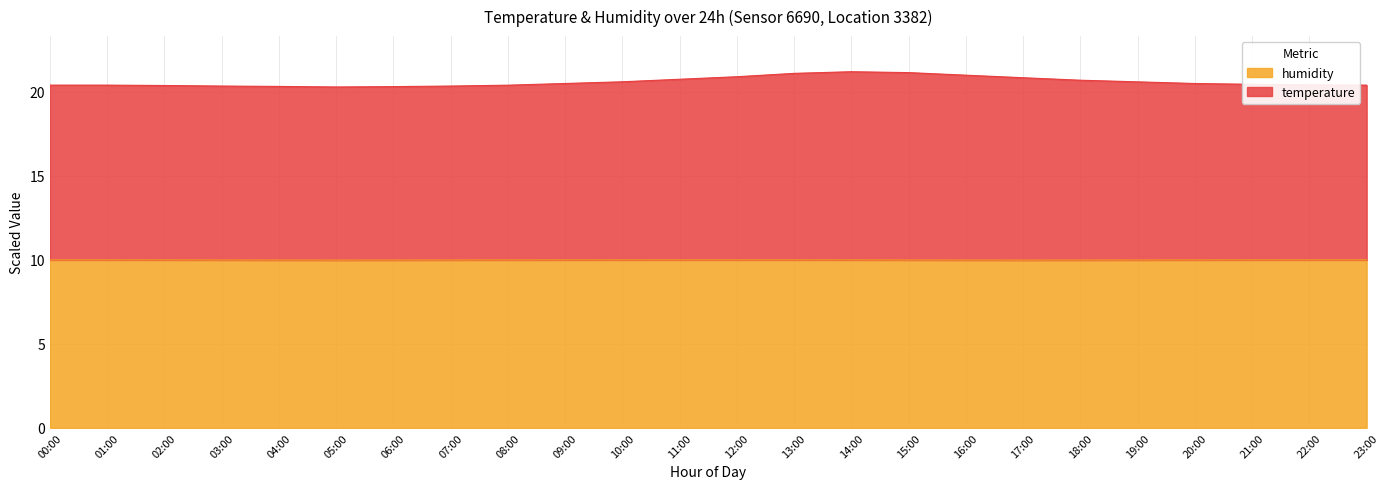

At which category does temperature reach its first local peak?

14:00